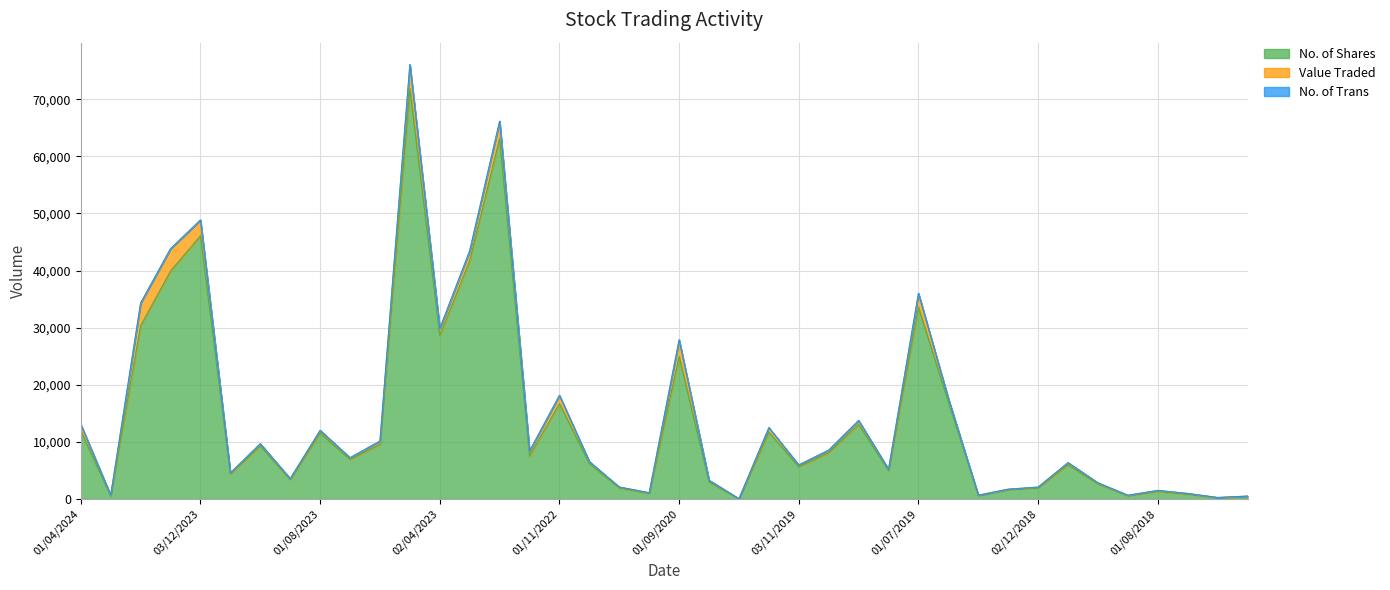

True or false: No. of Shares and No. of Trans intersect in this chart.

False